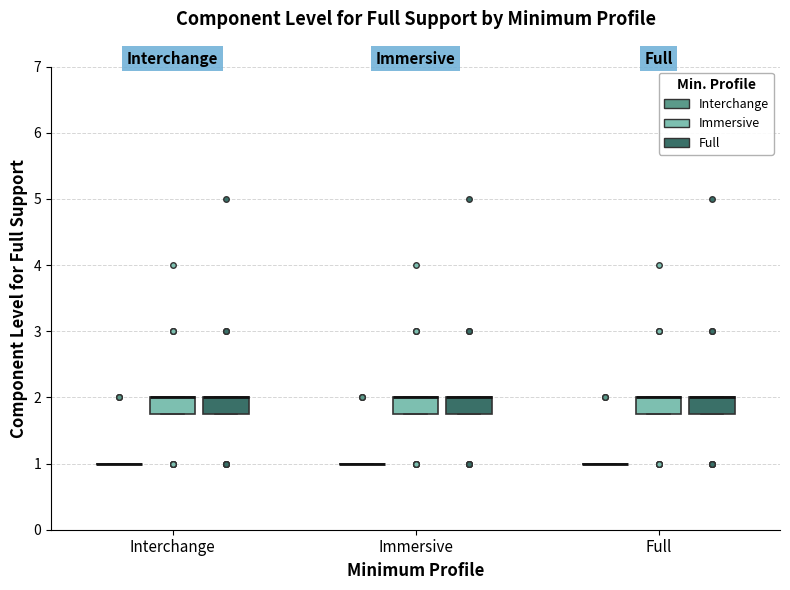

Reading left to right, read every box against the y-axis: the position of its median line, the range the box covers, and the ends of its whiskers. The values are not printed on the chart, so give them approximately, as read against the axis.

Interchange (Interchange): box collapsed to a line at 1.0, whiskers 1.0 to 1.0
Interchange (Immersive): median 2.0 (drawn on the box's upper edge), box 1.8 to 2.0, whiskers 1.8 to 2.0
Interchange (Full): median 2.0 (drawn on the box's upper edge), box 1.8 to 2.0, whiskers 1.8 to 2.0
Immersive (Interchange): box collapsed to a line at 1.0, whiskers 1.0 to 1.0
Immersive (Immersive): median 2.0 (drawn on the box's upper edge), box 1.8 to 2.0, whiskers 1.8 to 2.0
Immersive (Full): median 2.0 (drawn on the box's upper edge), box 1.8 to 2.0, whiskers 1.8 to 2.0
Full (Interchange): box collapsed to a line at 1.0, whiskers 1.0 to 1.0
Full (Immersive): median 2.0 (drawn on the box's upper edge), box 1.8 to 2.0, whiskers 1.8 to 2.0
Full (Full): median 2.0 (drawn on the box's upper edge), box 1.8 to 2.0, whiskers 1.8 to 2.0